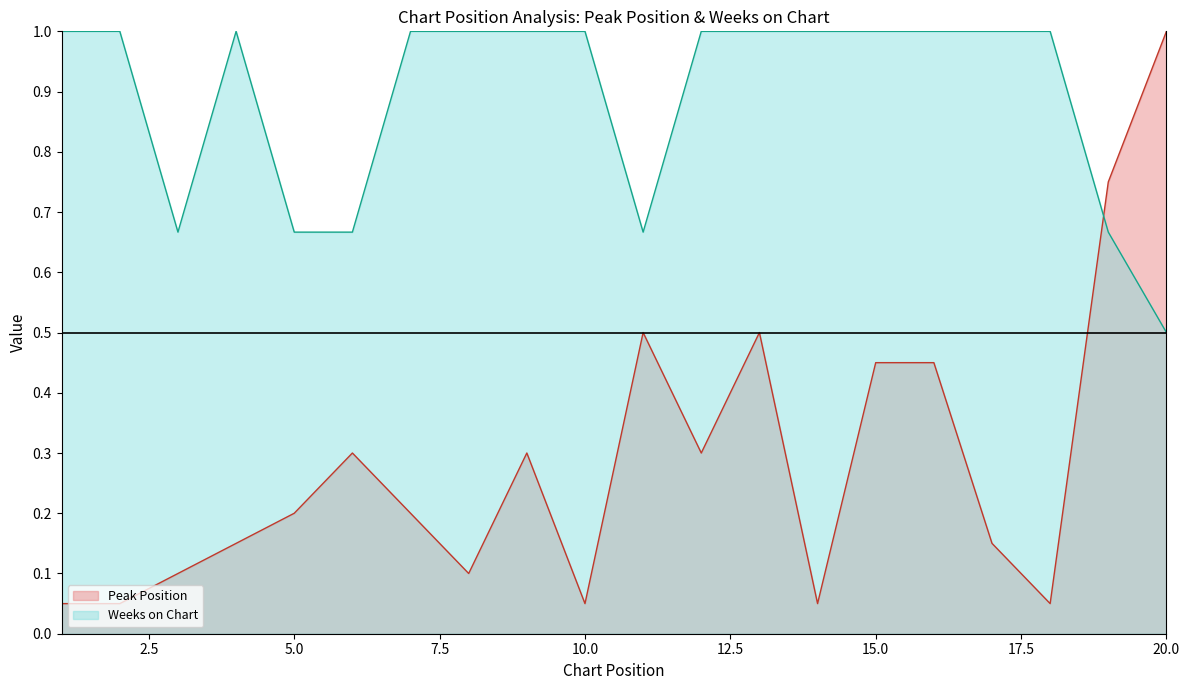

What is the greatest value displayed?

1.0